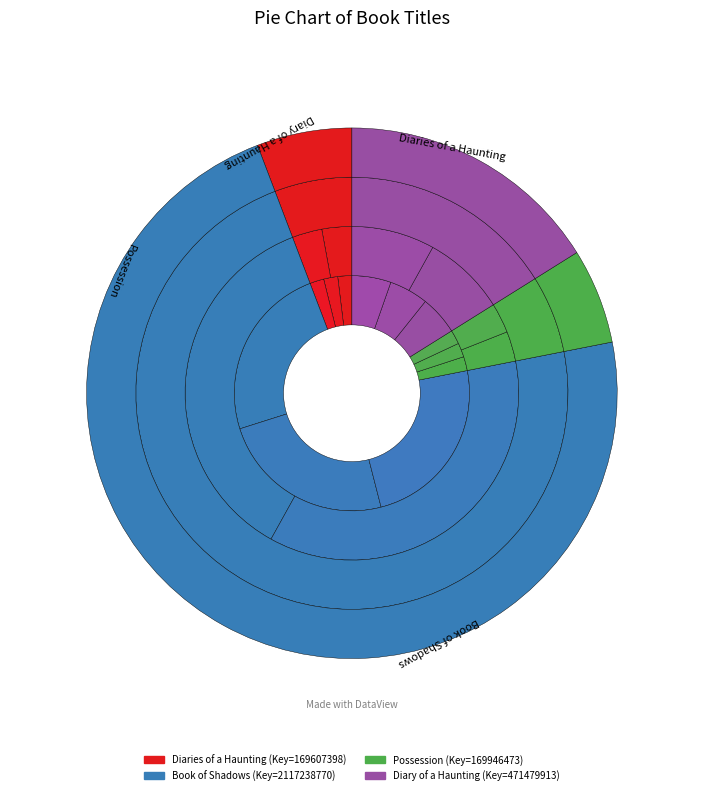

To the nearest percent, what is the average slice percentage?

25%